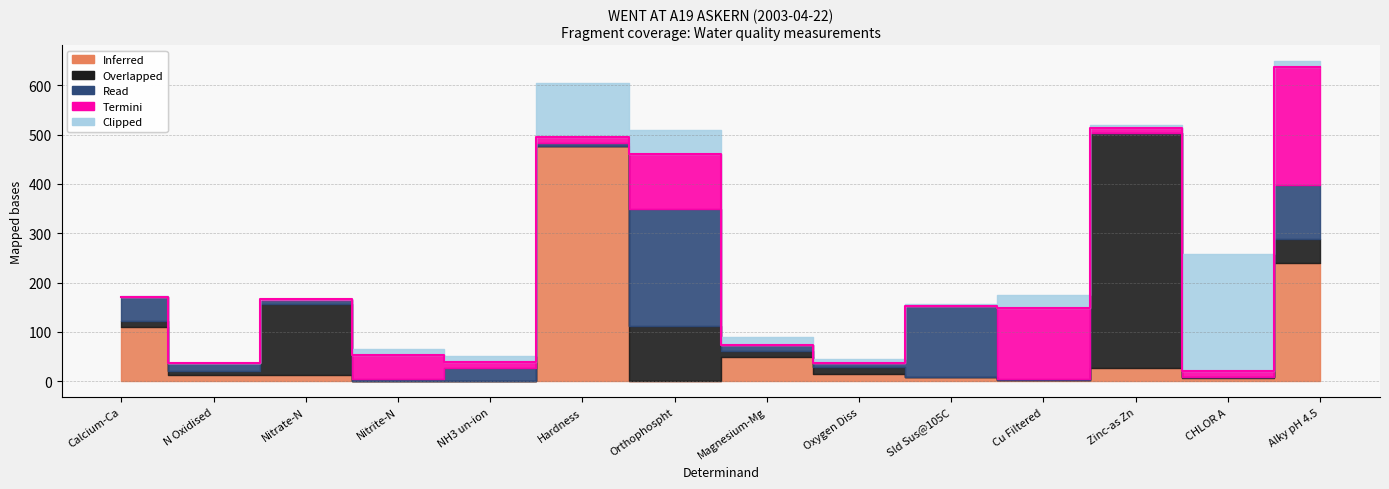

How many values in the Read series exceed 12?

7